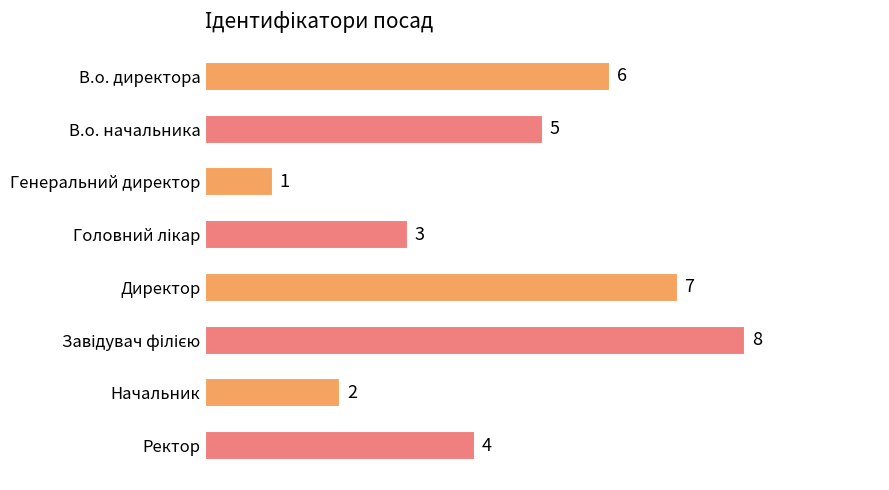

What is the value of the 3rd bar from the top?

1